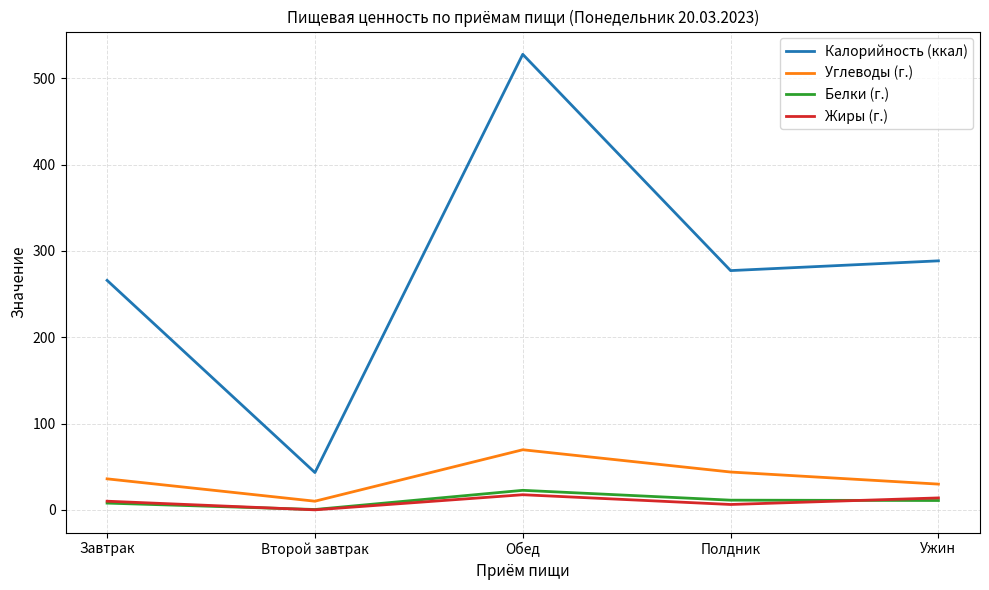

What is the sum of the Углеводы (г.) values at Полдник and Второй завтрак?

54.0